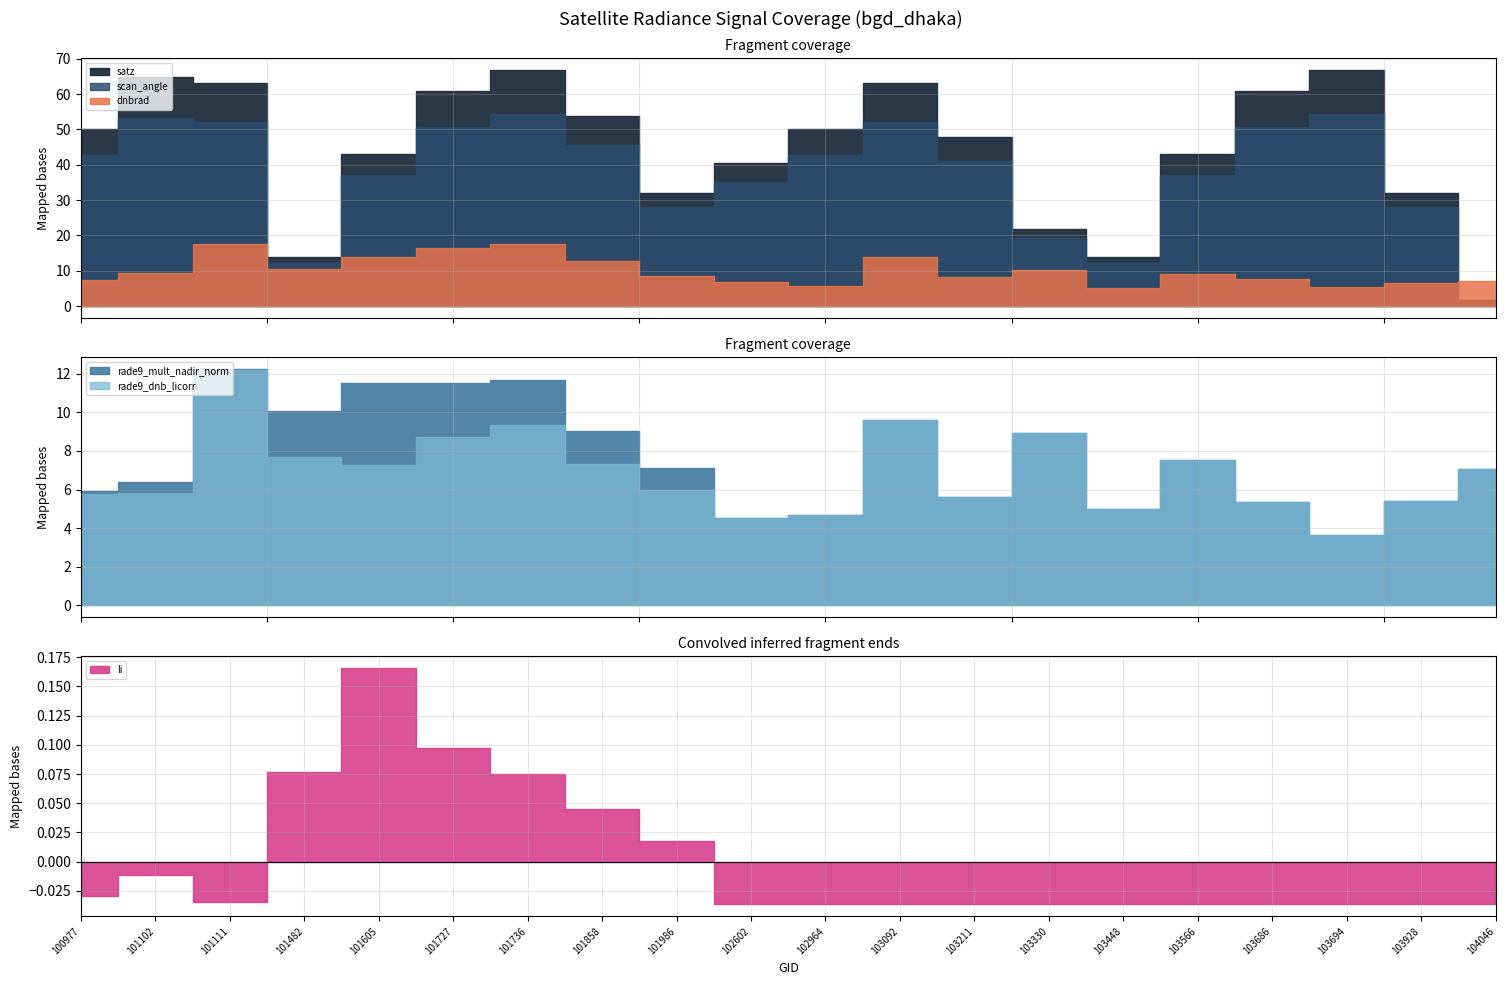

Where is the first local maximum for li?

101102